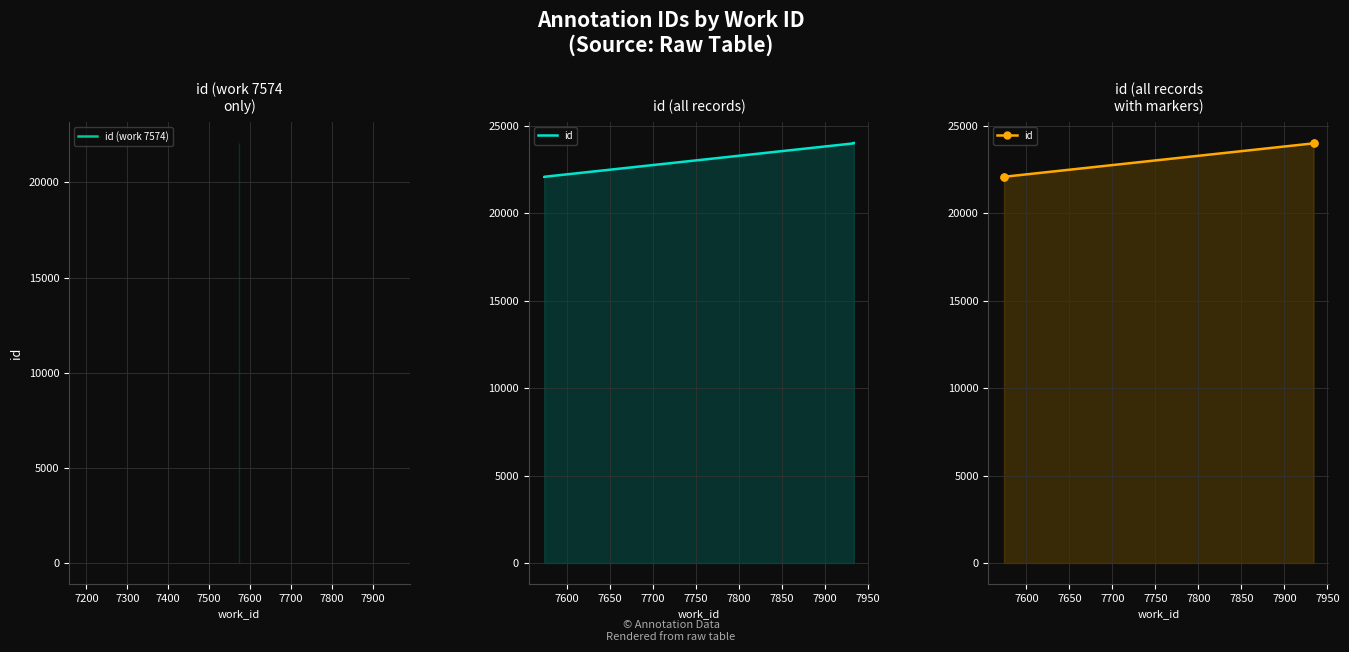

What is the value of the 4th point from the left?

23985